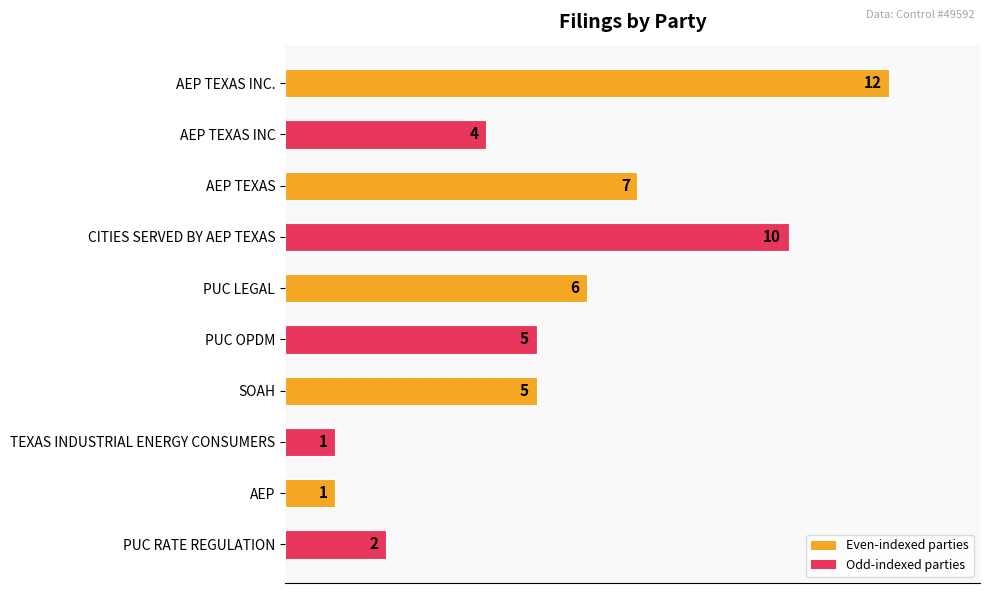

What is the average value?

5